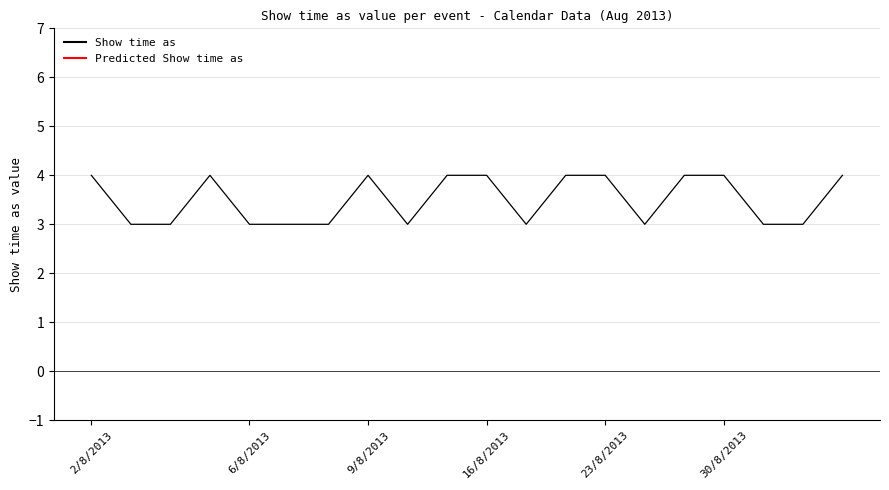

Is it true that Show time as equals 3 at 30/8/2013?

False